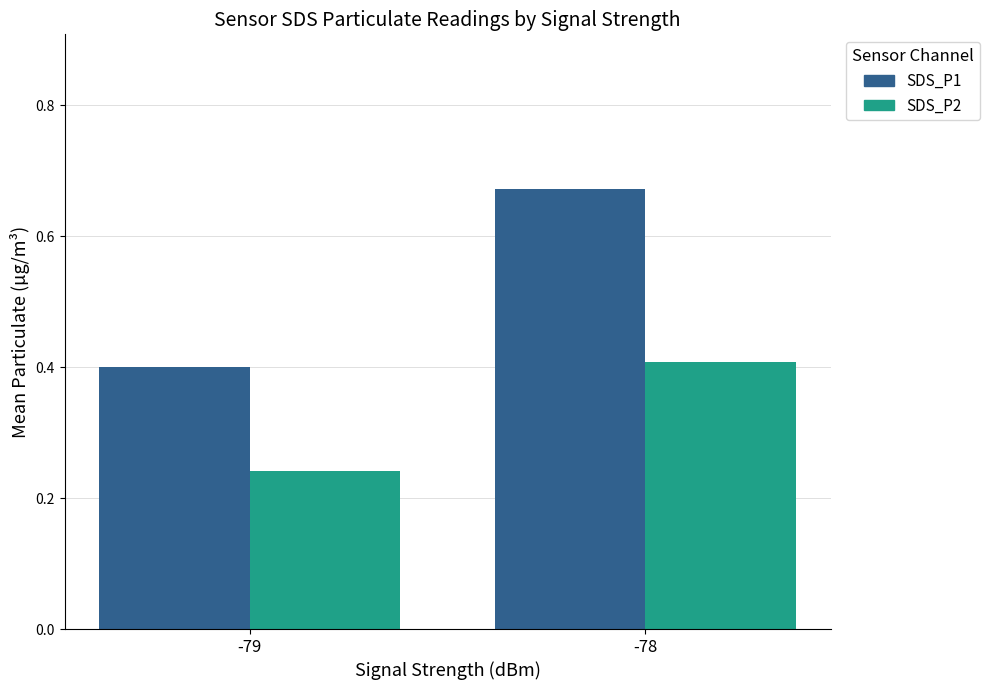

How many bars are there in total?

4